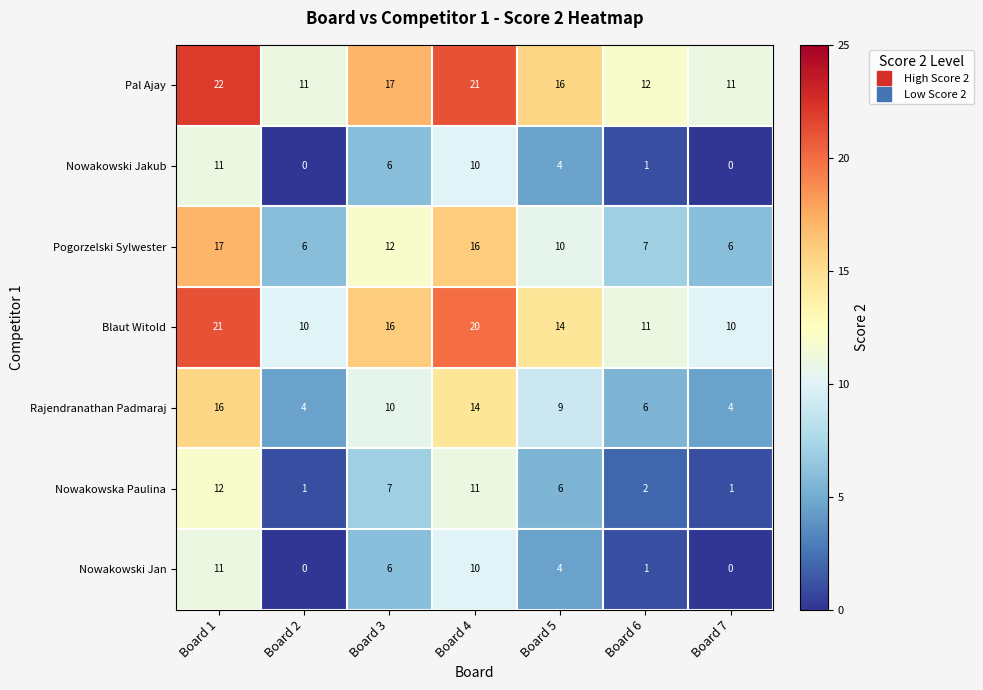

What is the spread (max minus min) of values at Board 1?

11